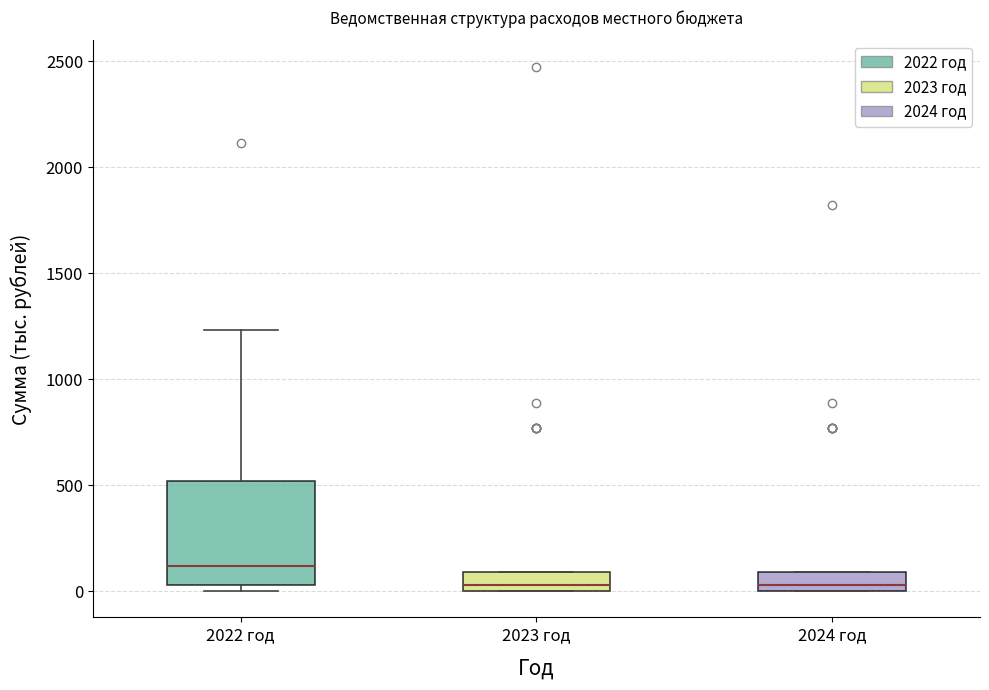

Comparing the boxes themselves (not the whiskers), which one is the tallest?

2022 год